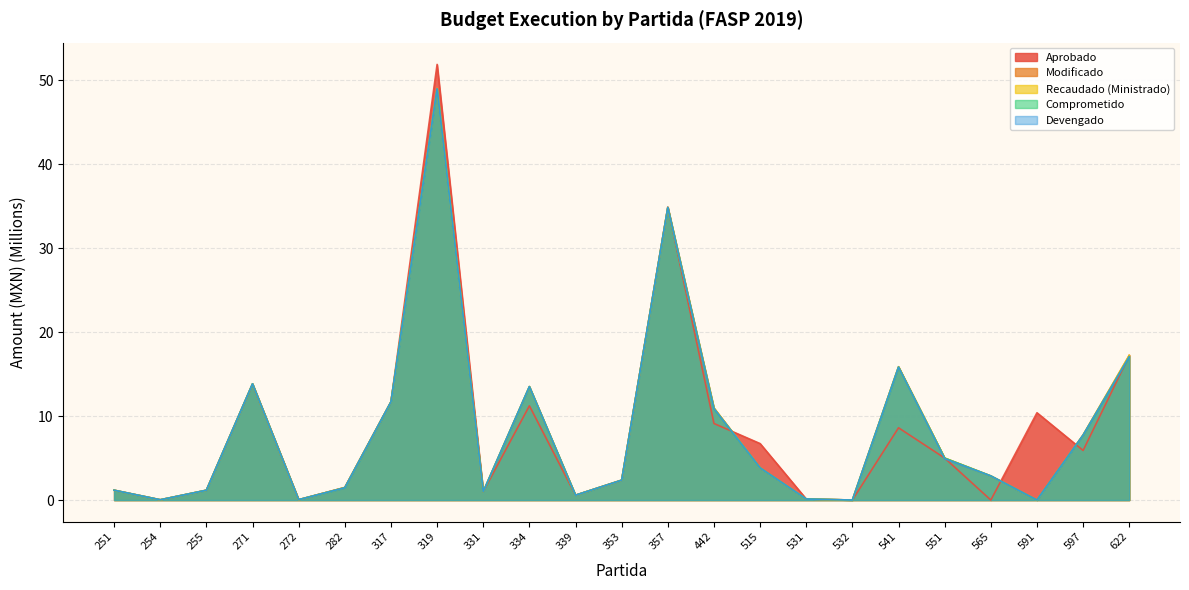

Is it true that Recaudado (Ministrado) equals 1.3 at 331?

False